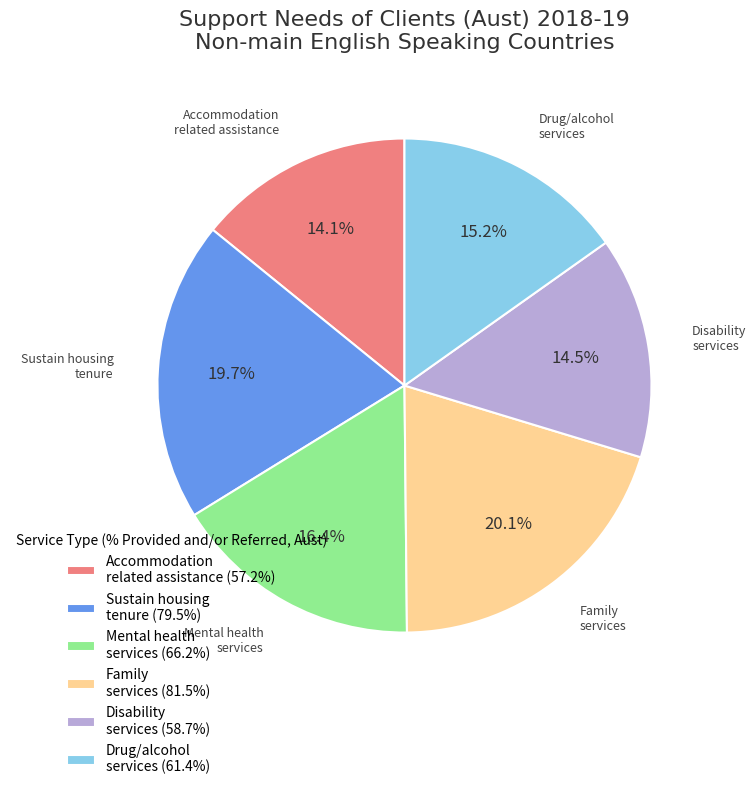

How many segments does this pie chart have?

6